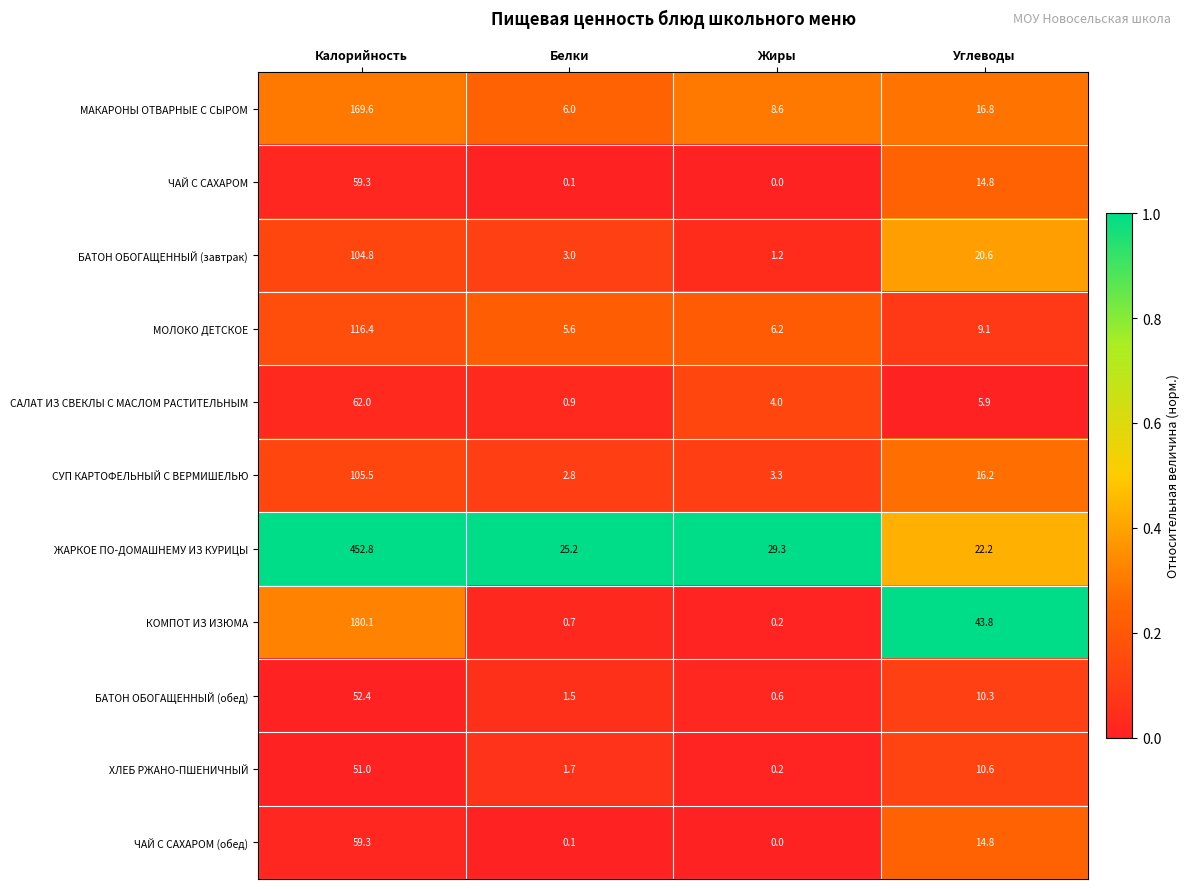

At how many categories does at least one series exceed 0?

4